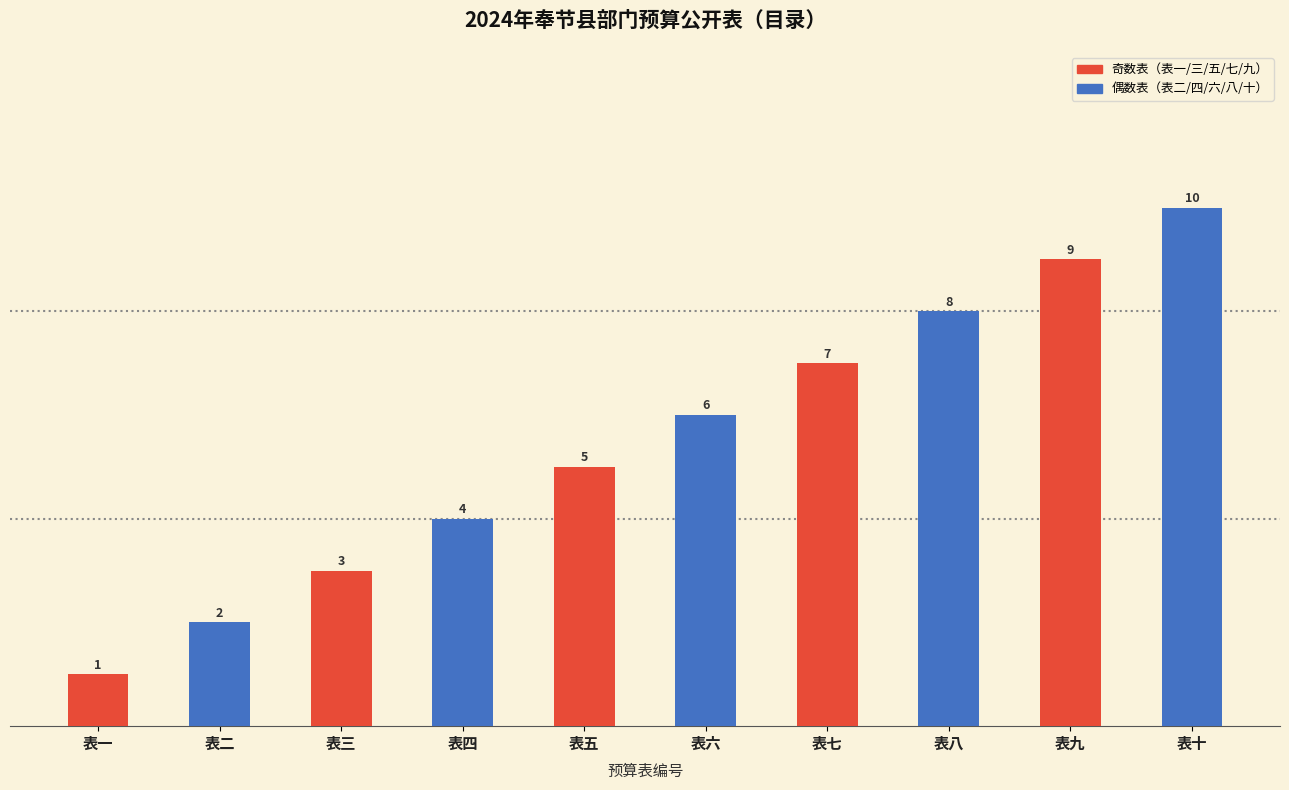

What is the difference between the values at 表十 and 表八?

2